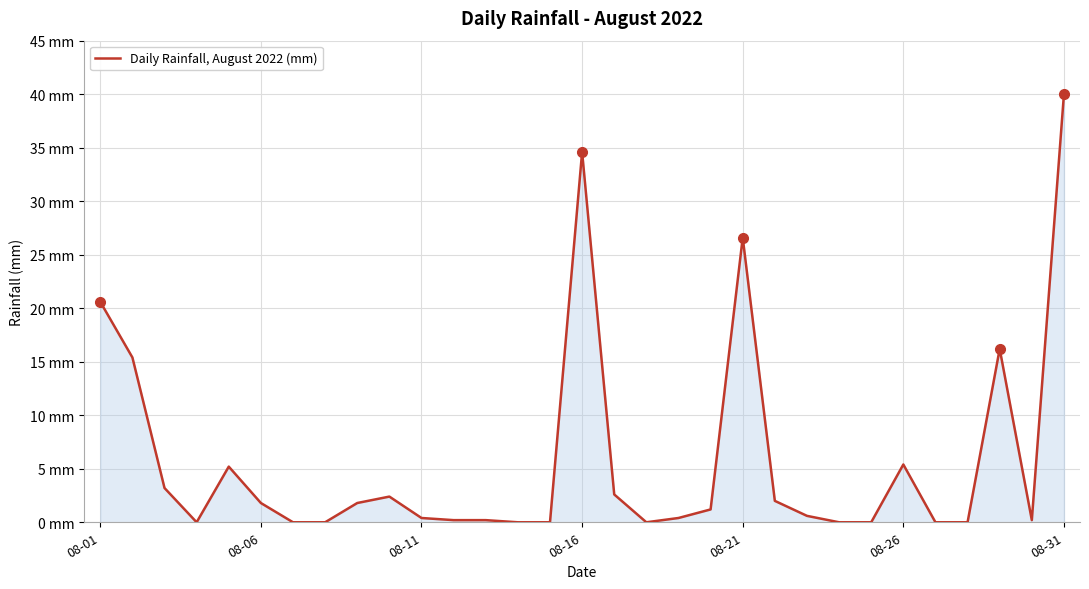

Where is the data nearest to the value 20?

08-01